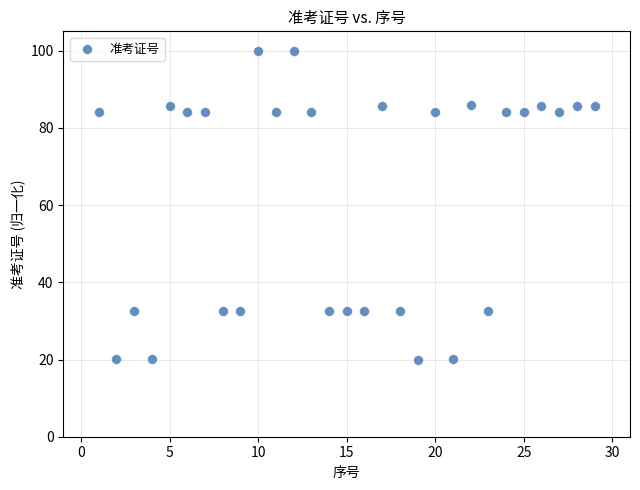

What is the range of X values (max minus min)?

28.0